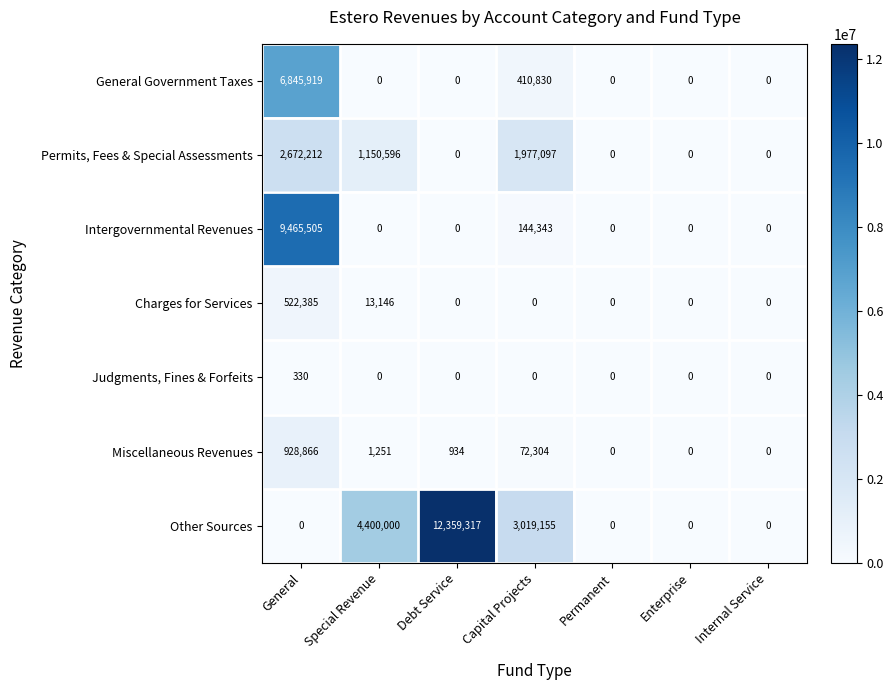

What is the greatest value displayed?

12359317